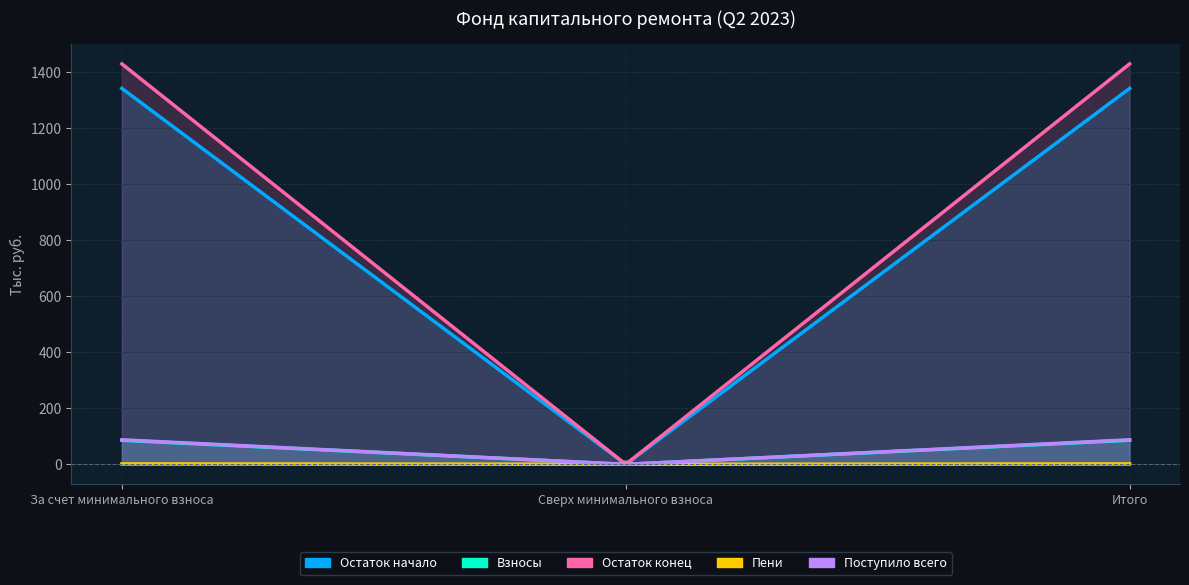

Which category has the highest value across all series?

За счет минимального взноса